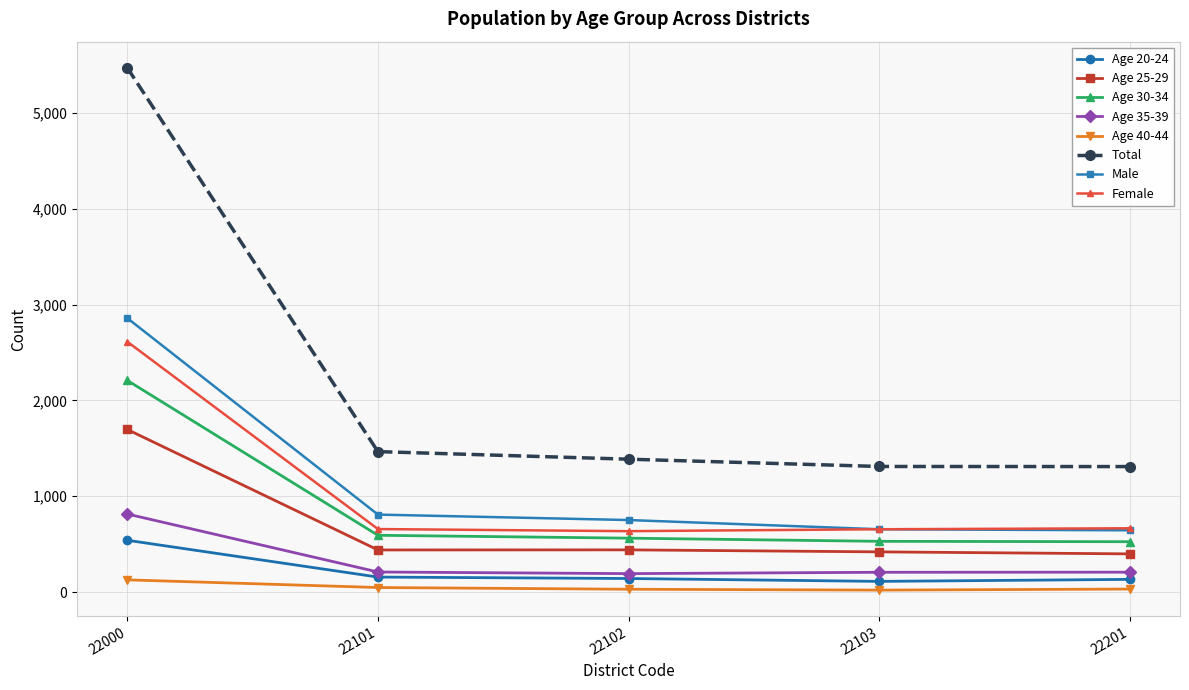

At which label does Female first exceed 657?

22000